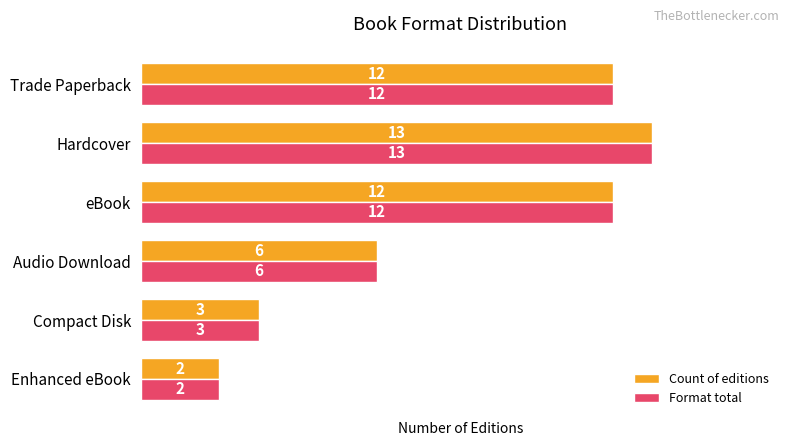

At which category is the sum across all series the highest?

Hardcover